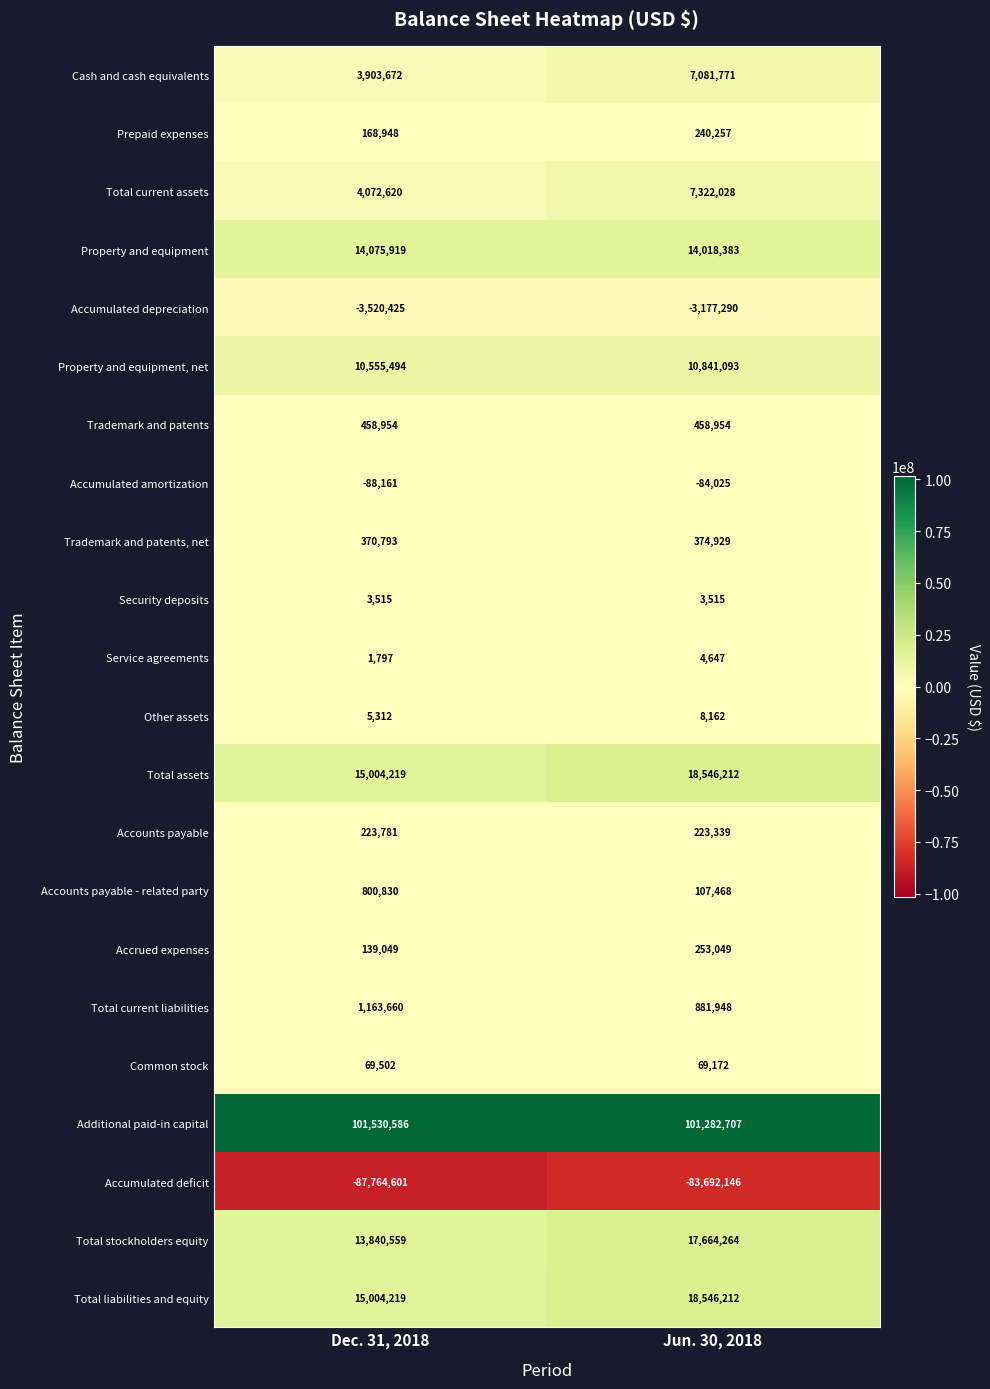

What value does the Prepaid expenses series have at Jun. 30, 2018, to the nearest 50?

240250